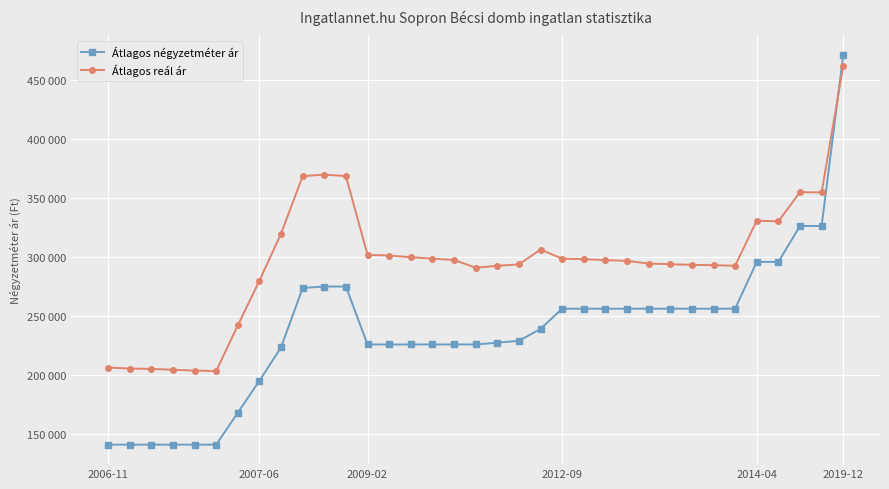

Is this an area chart (filled region under the line)?

No